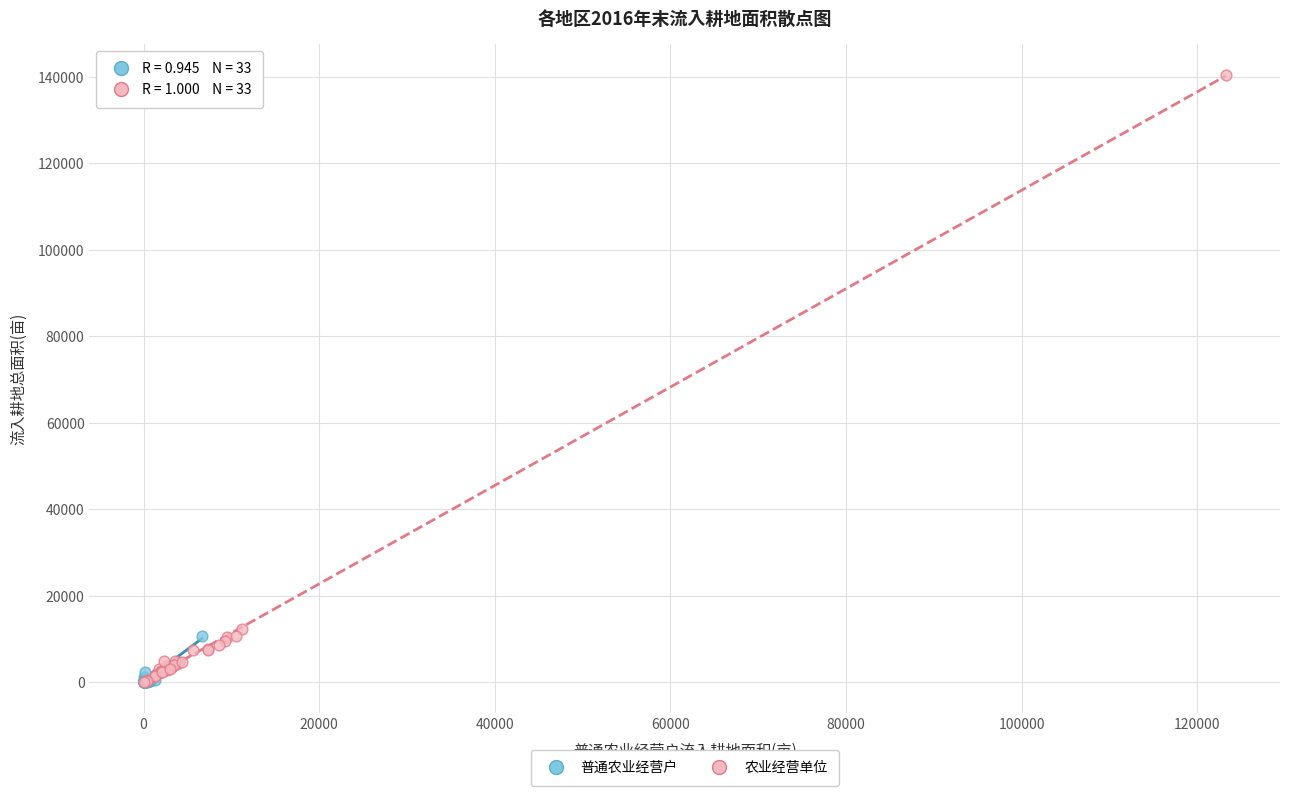

Which series has the largest Y range (max minus min)?

农业经营单位